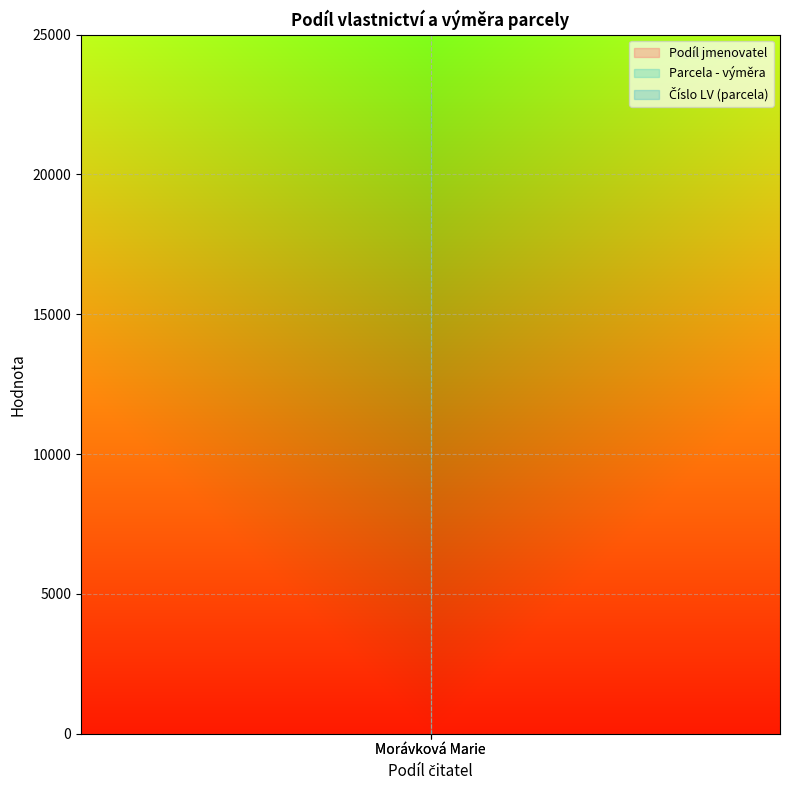

Does the chart display data point markers on the line(s)?

No